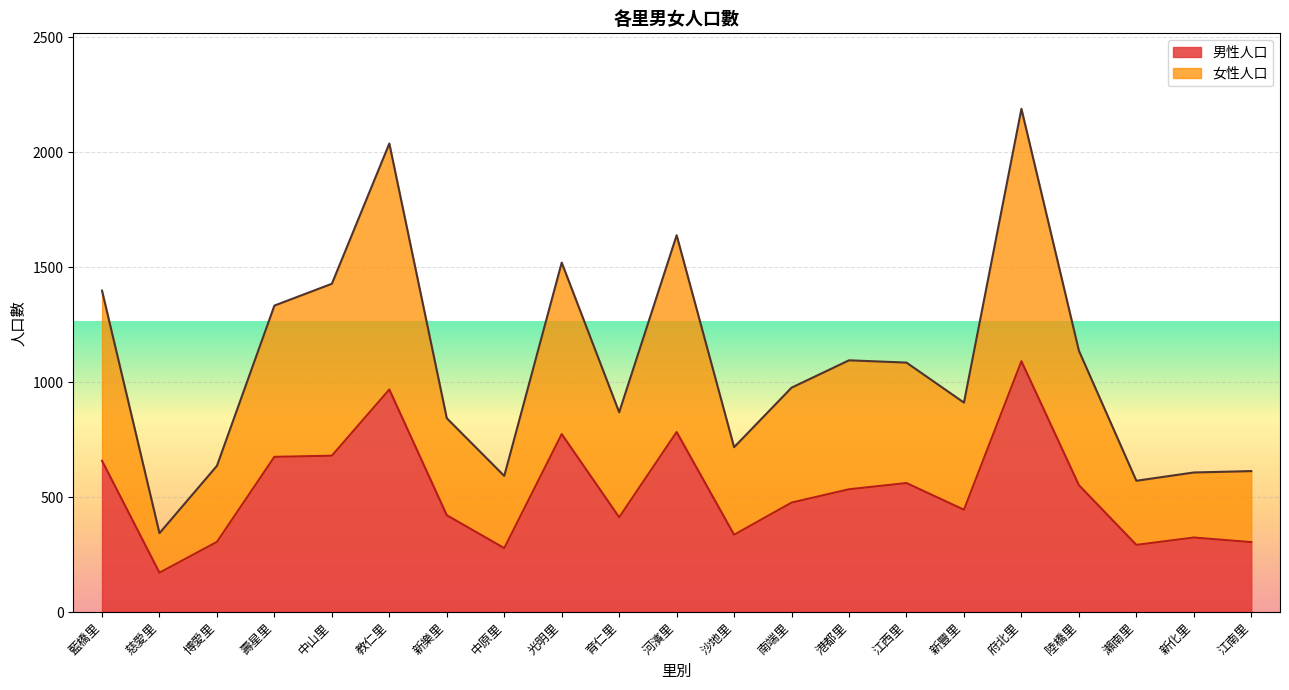

List the series in order of their overall mean, lowest first.

男性人口, 女性人口